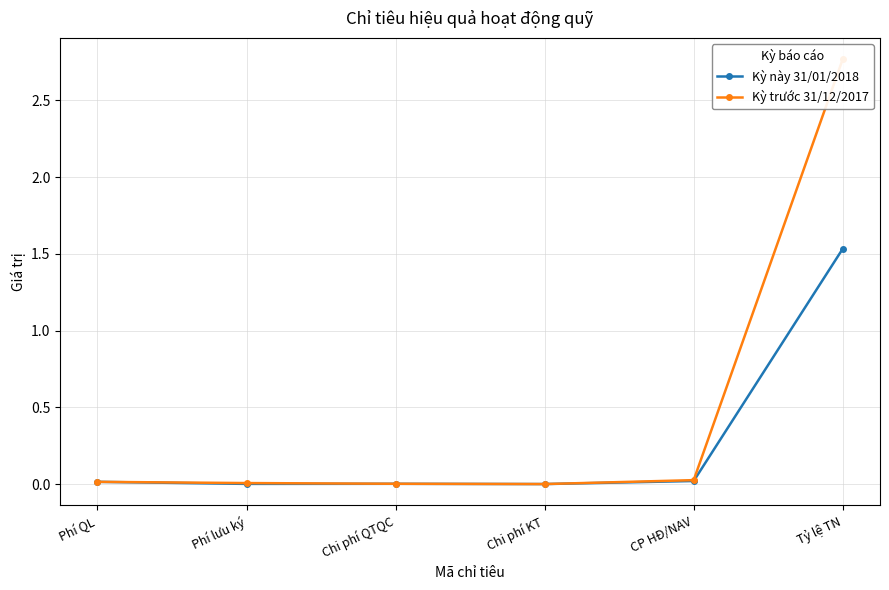

Which series has the widest spread of values?

Kỳ trước 31/12/2017